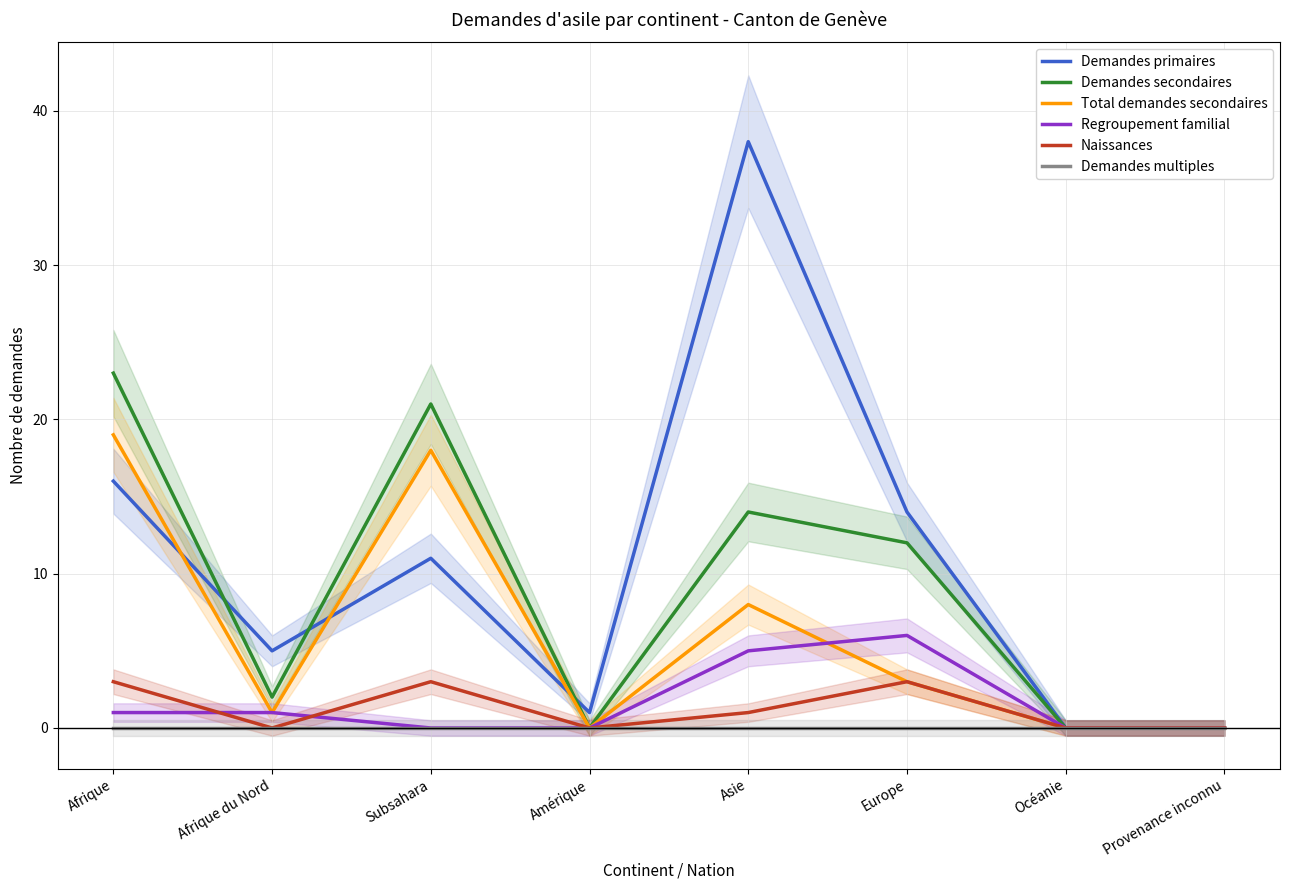

At which label does Total demandes secondaires reach its minimum?

Amérique